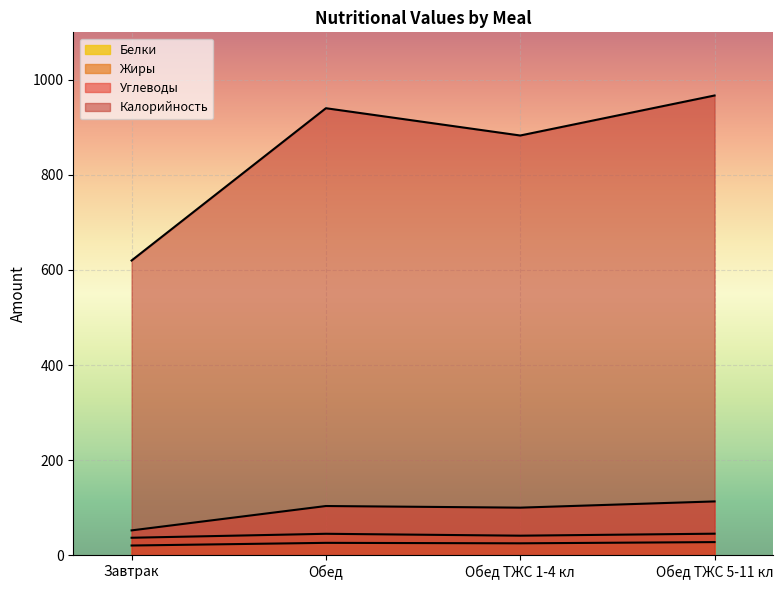

True or false: Жиры has more than 0 interior local peaks.

True